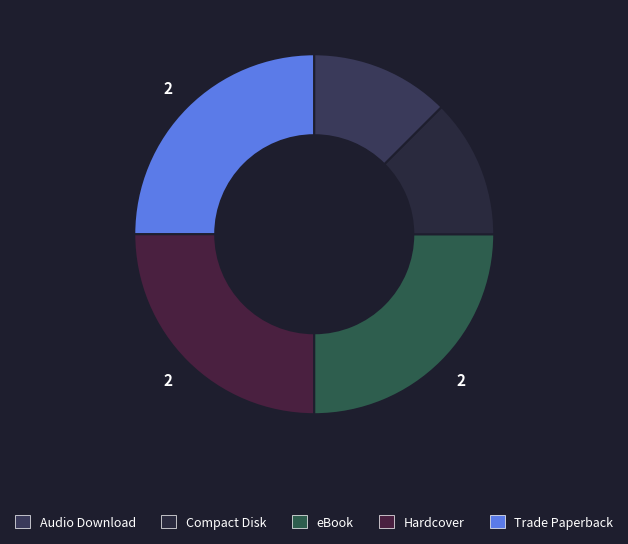

Rank the categories by value from lowest to highest.

Compact Disk, Audio Download, Trade Paperback, Hardcover, eBook